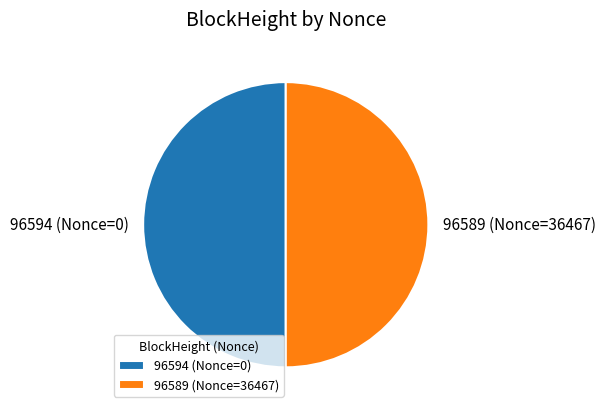

The 96589 (Nonce=36467) slice represents 50% of the pie. True or false?

True